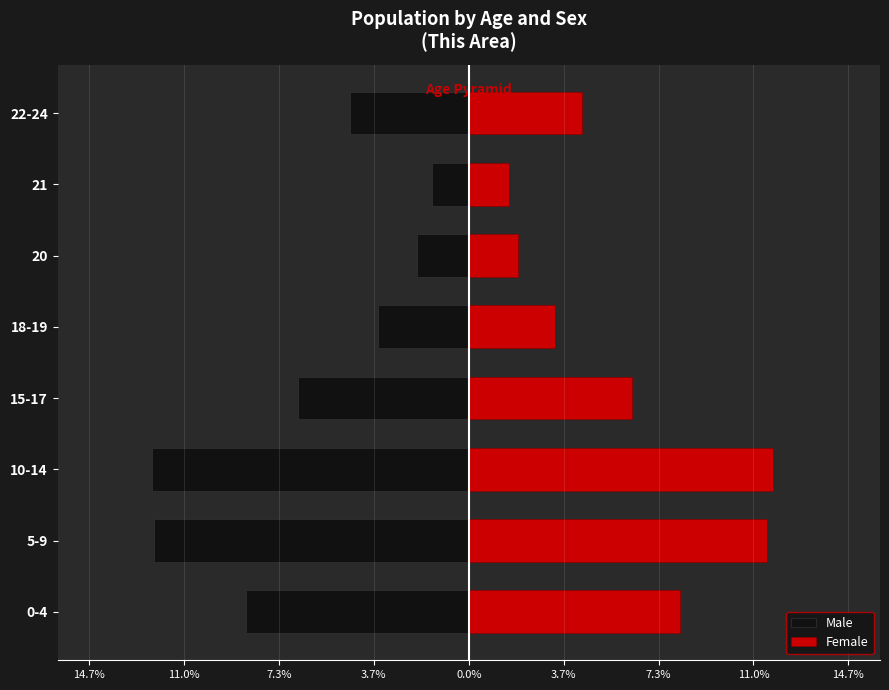

What is the difference between the maximum and minimum values in the Female series?

10.2